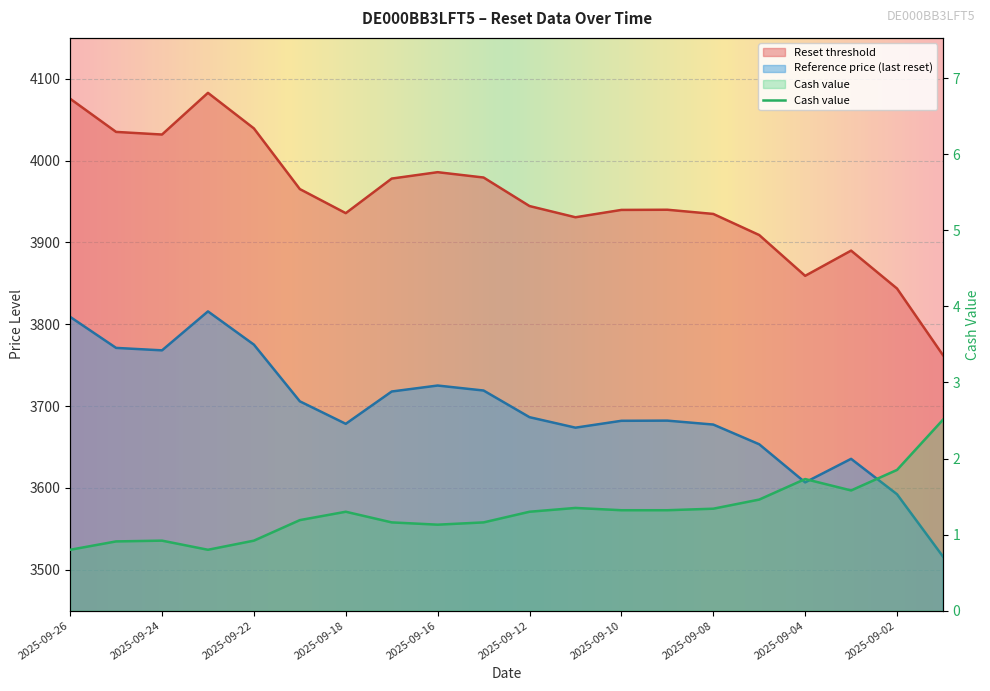

Where is the first local minimum for Reset threshold?

2025-09-24